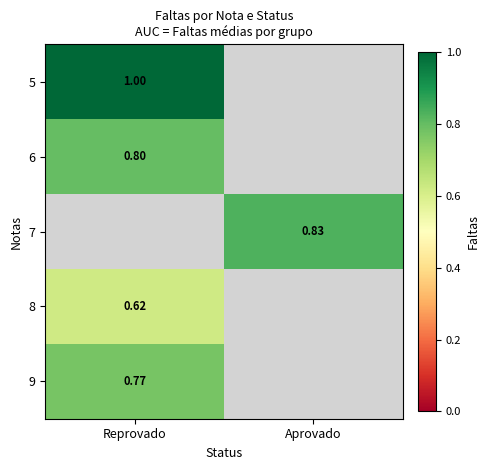

Count the number of categories in the chart.

2